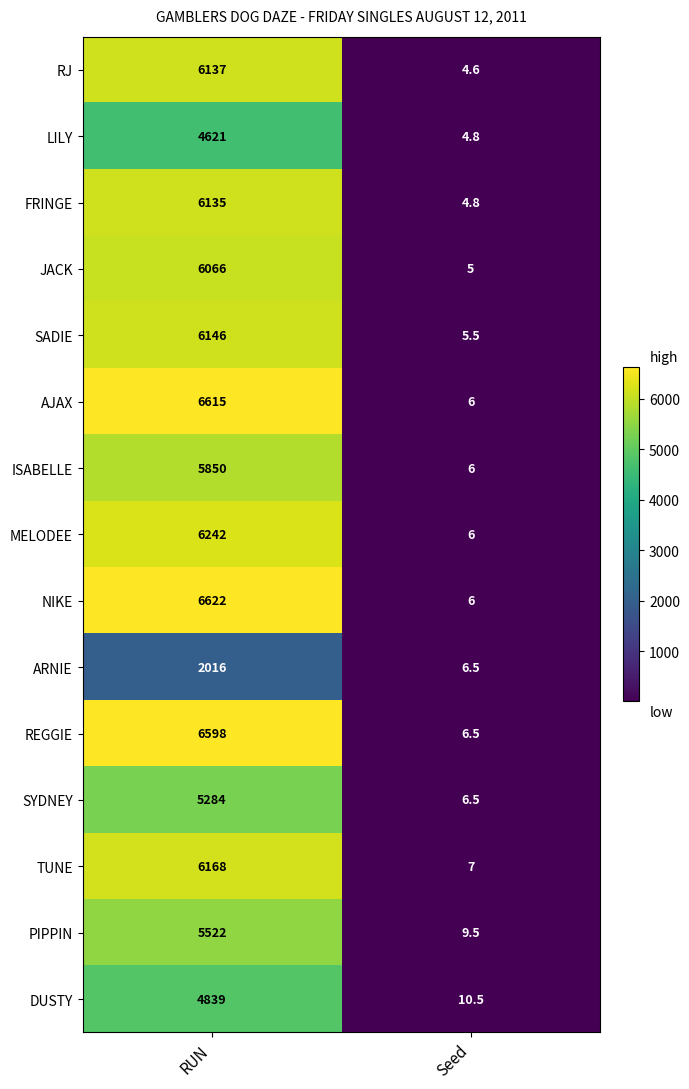

Reading left to right, transcribe all the data shown in this chart.

RJ: 6137.0	4.6
LILY: 4621.0	4.8
FRINGE: 6135.0	4.8
JACK: 6066.0	5.0
SADIE: 6146.0	5.5
AJAX: 6615.0	6.0
ISABELLE: 5850.0	6.0
MELODEE: 6242.0	6.0
NIKE: 6622.0	6.0
ARNIE: 2016.0	6.5
REGGIE: 6598.0	6.5
SYDNEY: 5284.0	6.5
TUNE: 6168.0	7.0
PIPPIN: 5522.0	9.5
DUSTY: 4839.0	10.5